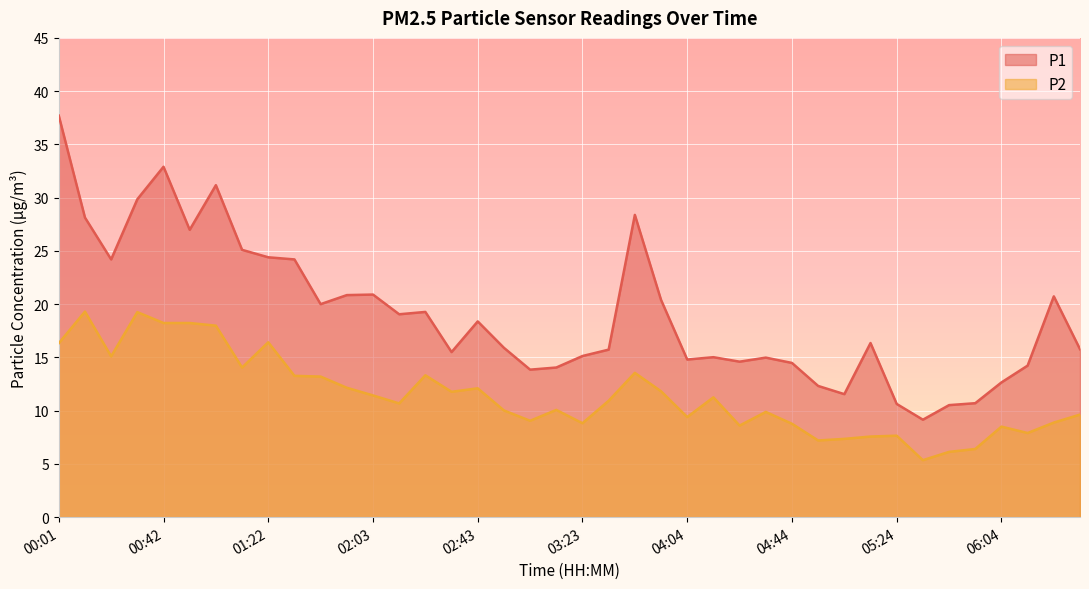

What value does the P2 series have at 05:04?

7.3